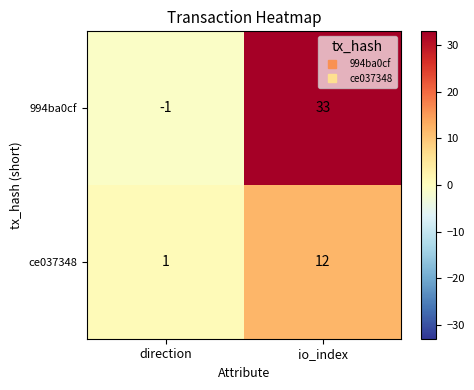

Read the ce037348 value at io_index, to the nearest 5.

10